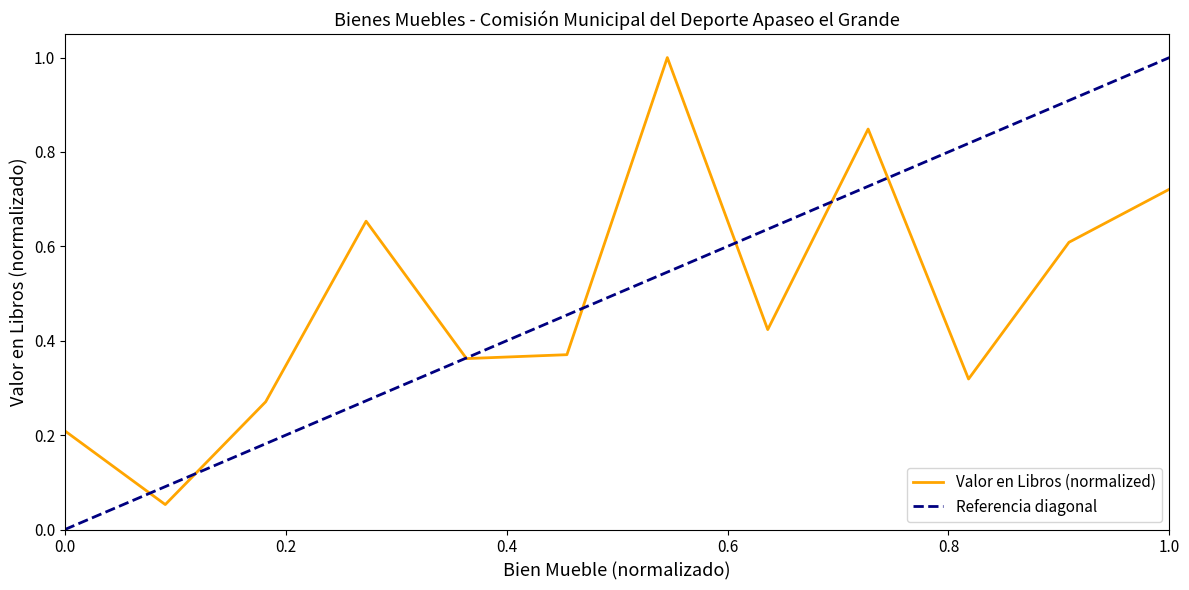

What is the difference between the second highest and minimum values?

0.8